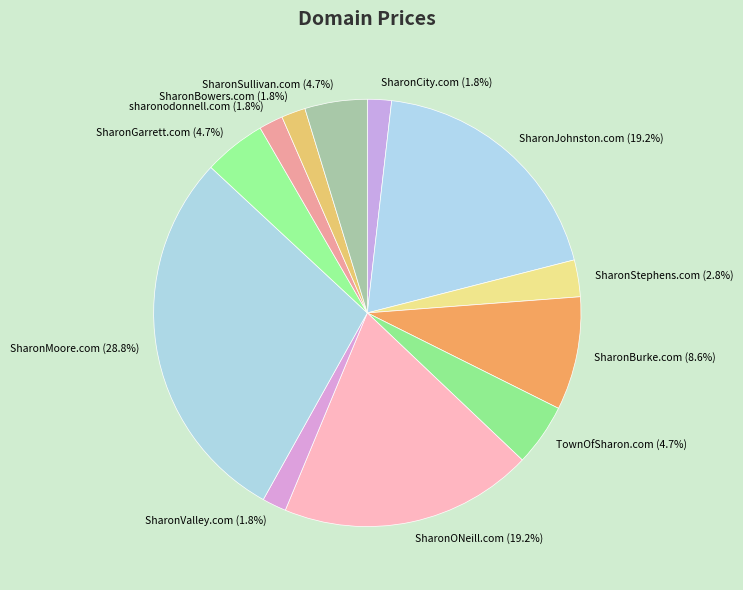

Combined, do SharonStephens.com and SharonGarrett.com account for over 50%?

No